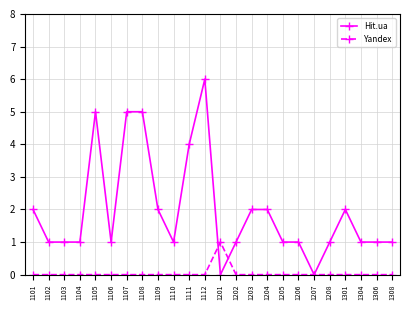

List the series in order of their overall mean, highest first.

Hit.ua, Yandex